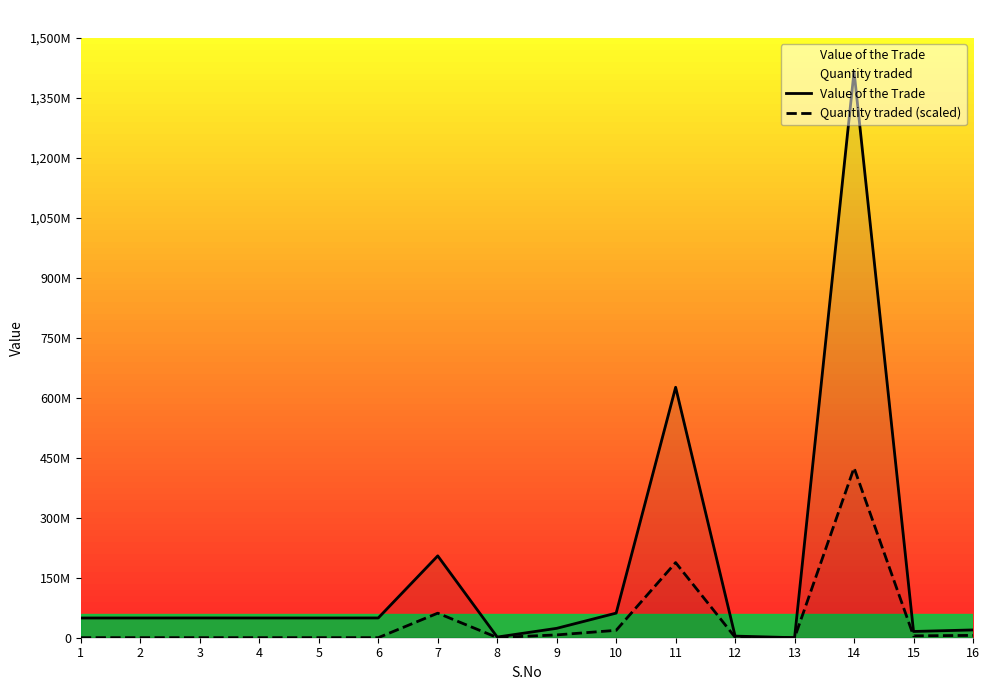

How many values in the Quantity traded (scaled) series are below 1216647?

8